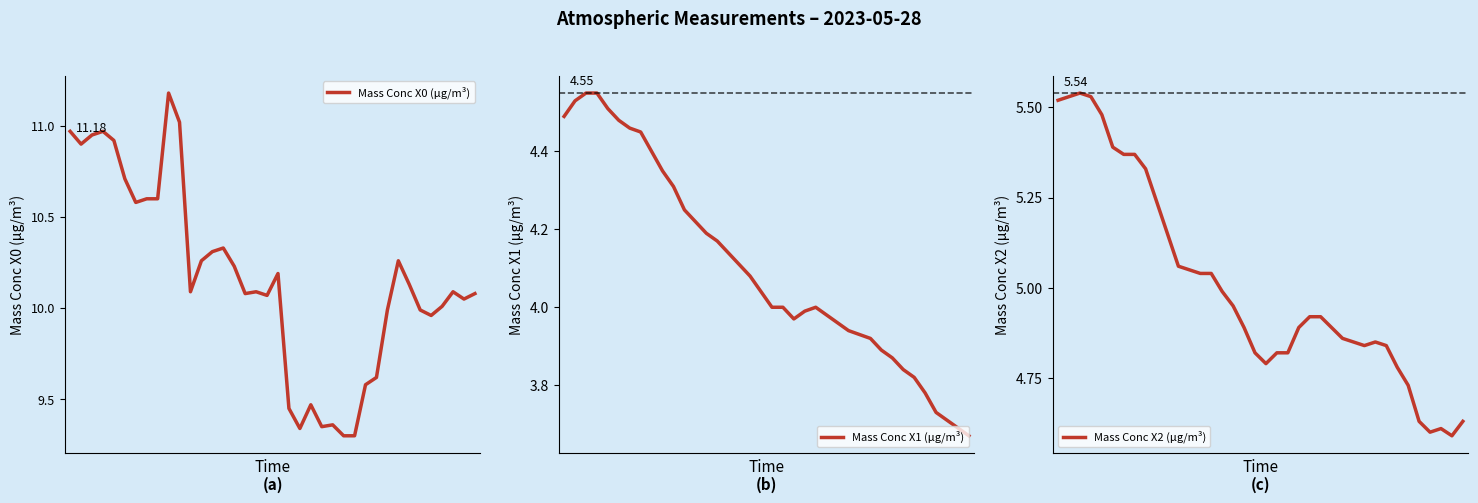

At which category does the chart reach its minimum across all series?

37